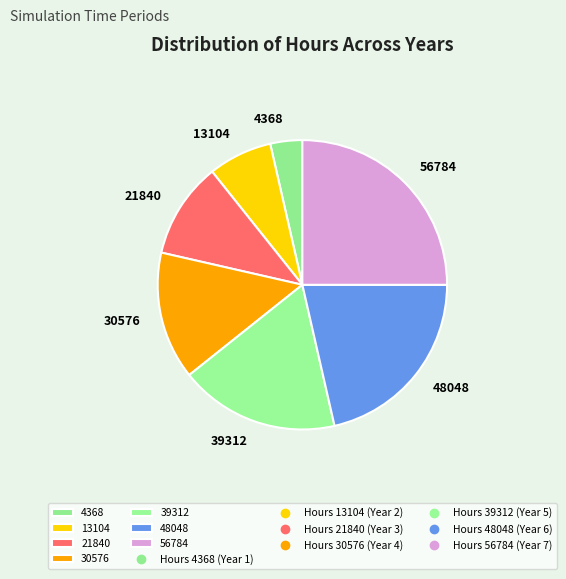

Which has a higher value, 48048 or 56784?

56784